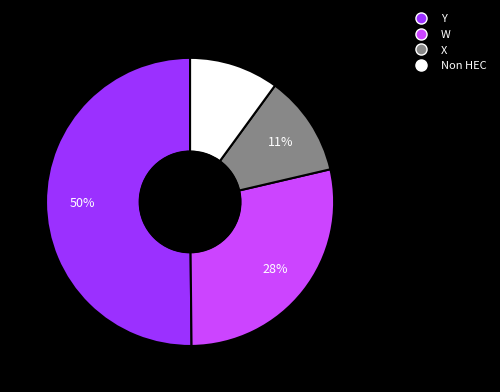

What percentage is the Non HEC slice, to the nearest percent?

10%